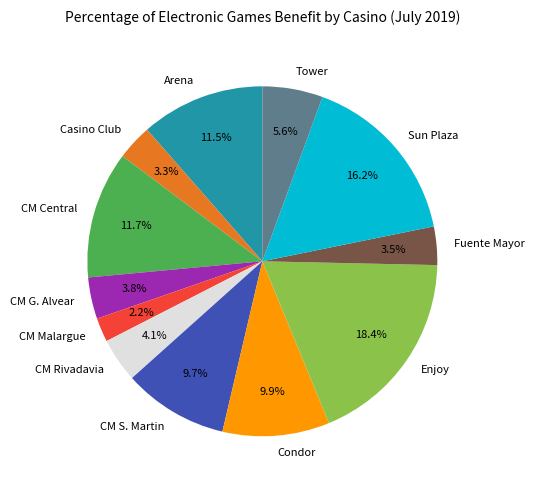

Approximately how many times larger is the value at Enjoy compared to Condor?

1.9